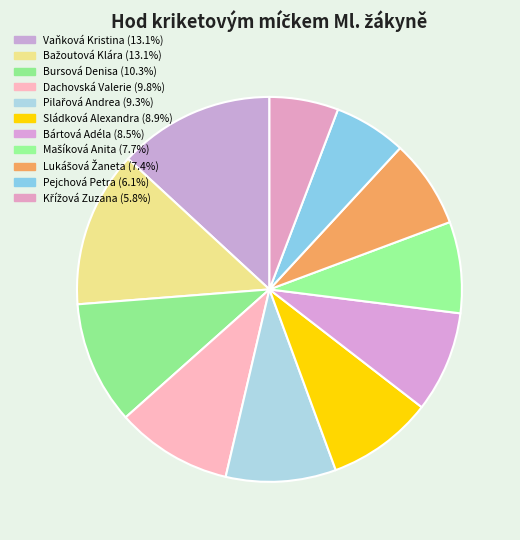

Count the number of slices in the pie.

11